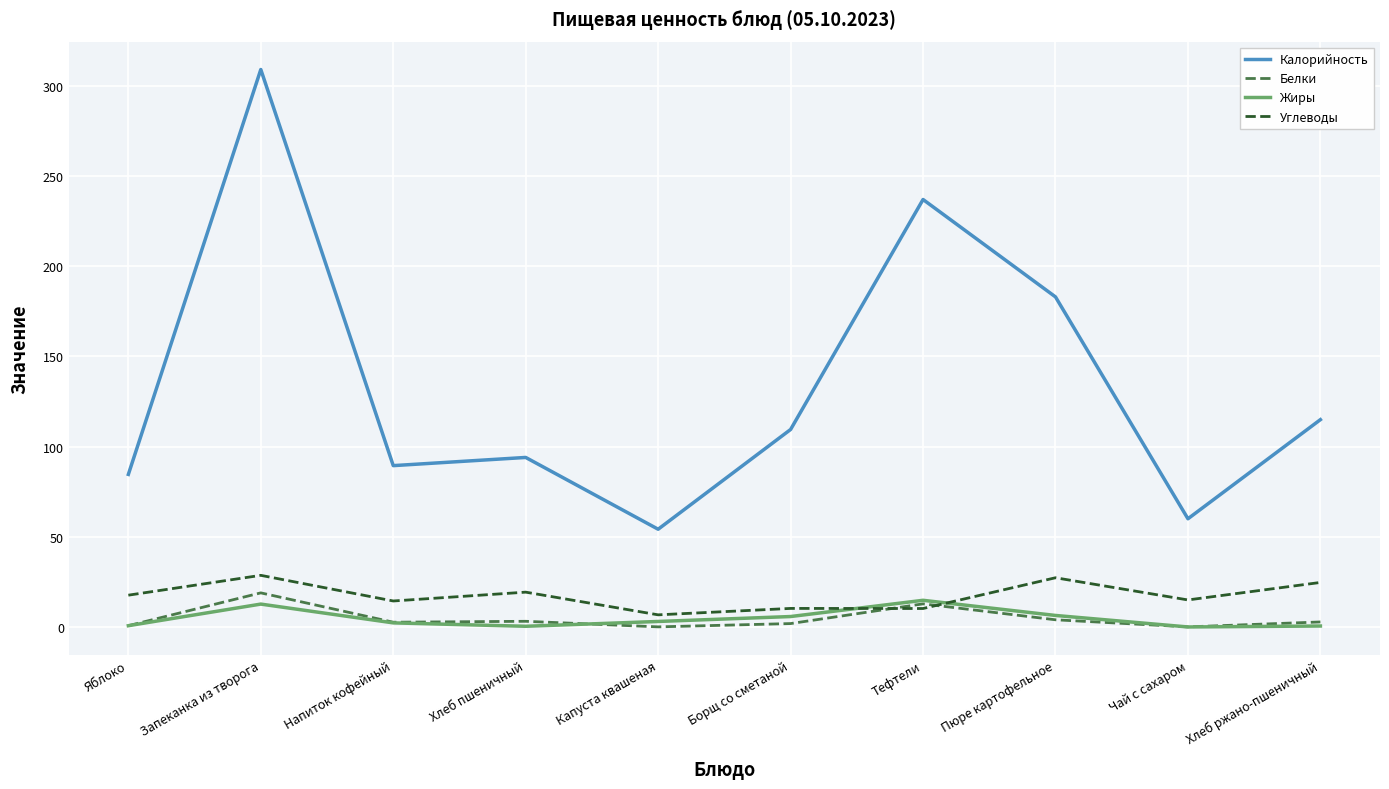

Read the Белки value at Тефтели.

12.8